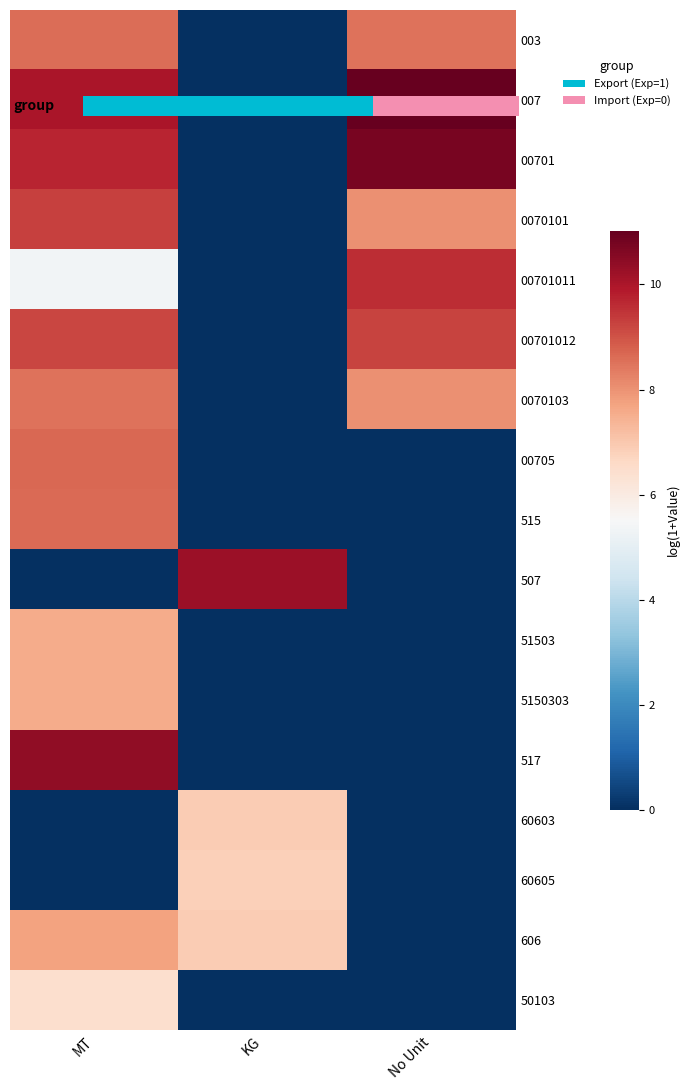

At KG, list the series in order from smallest to largest.

003, 007, 00701, 0070101, 00701011, 00701012, 0070103, 00705, 515, 51503, 5150303, 517, 50103, 60605, 60603, 606, 507